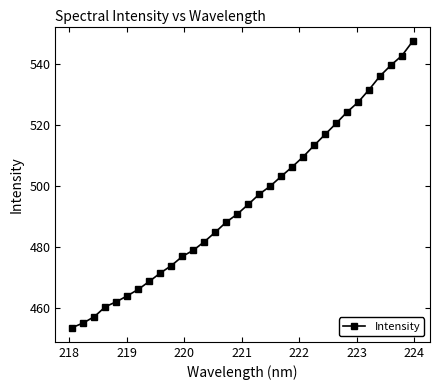

What is the difference between the maximum and minimum values?

94.1